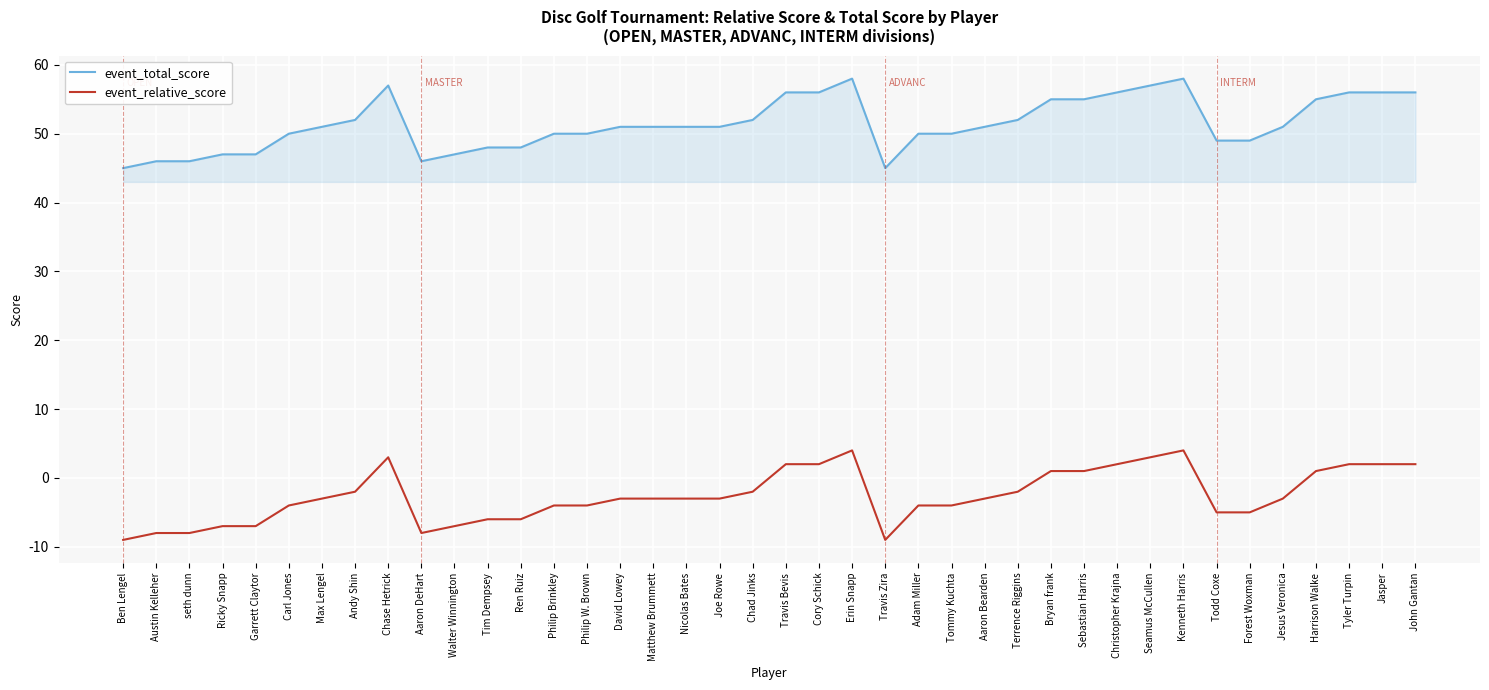

How many lines are shown in the chart?

2